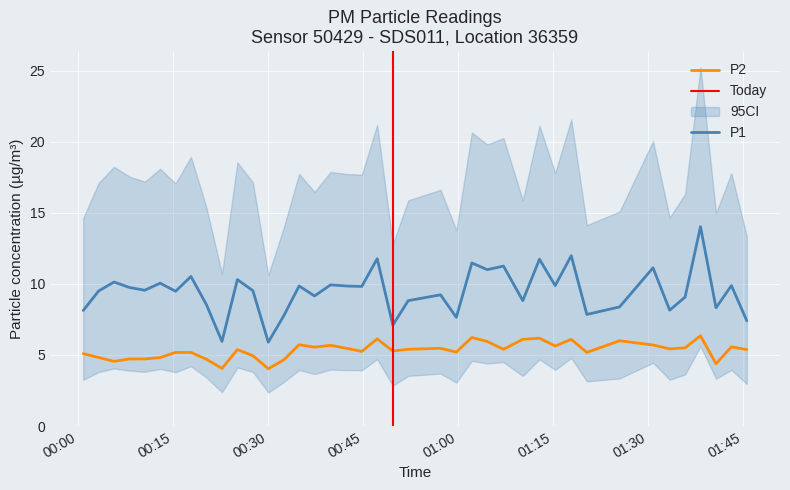

True or false: P1 and P2 cross at least once.

False